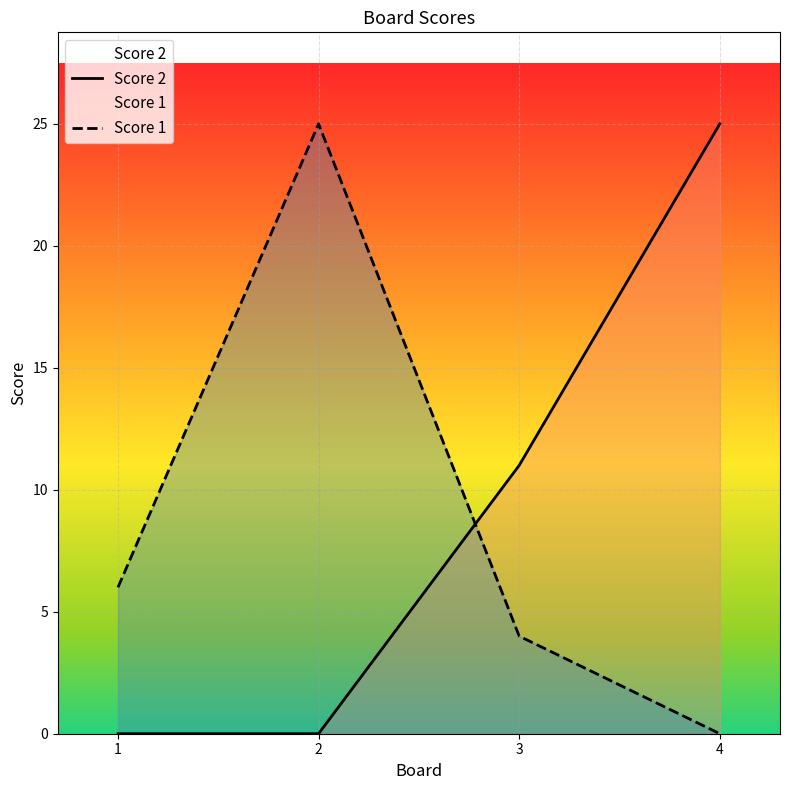

In Score 1, how many points are higher than both neighbors (excluding endpoints)?

1